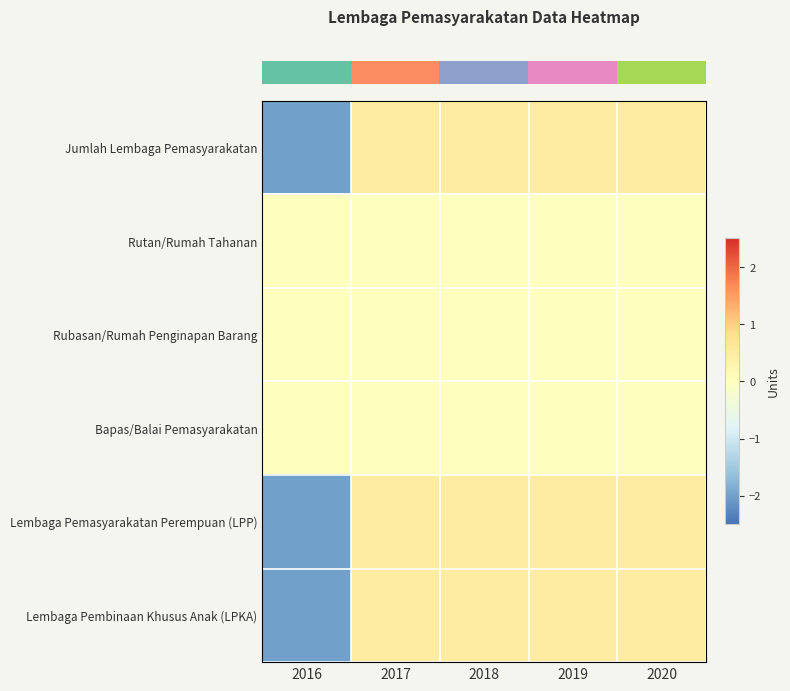

Which series changed the most between 2016 and 2017?

row_0